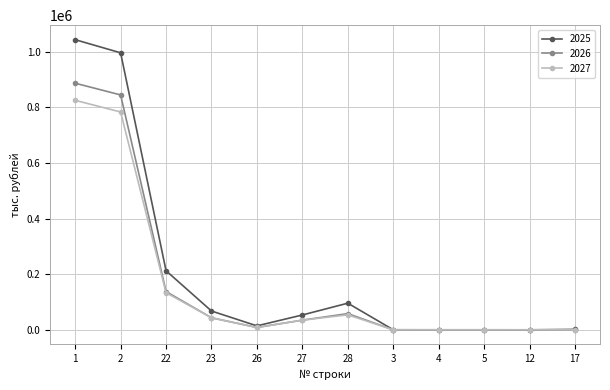

At which category is the sum across all series the highest?

1